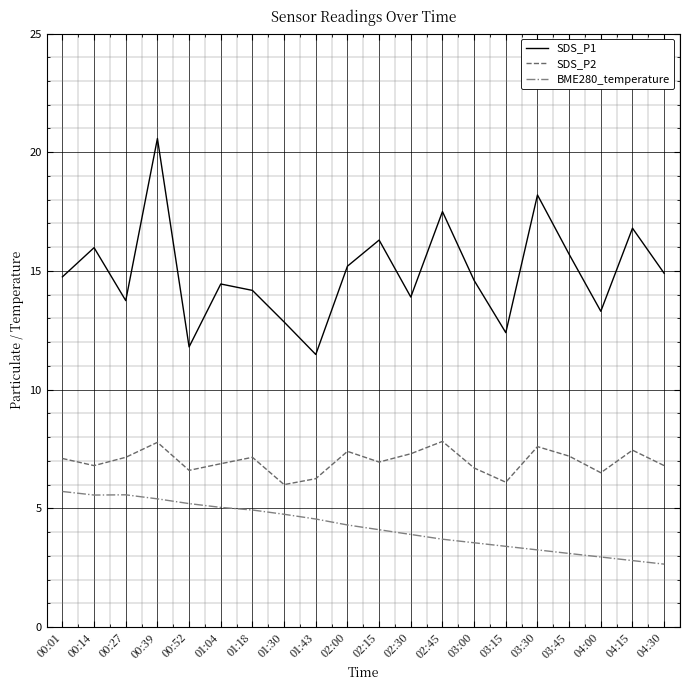

What position from the right is 04:15?

2